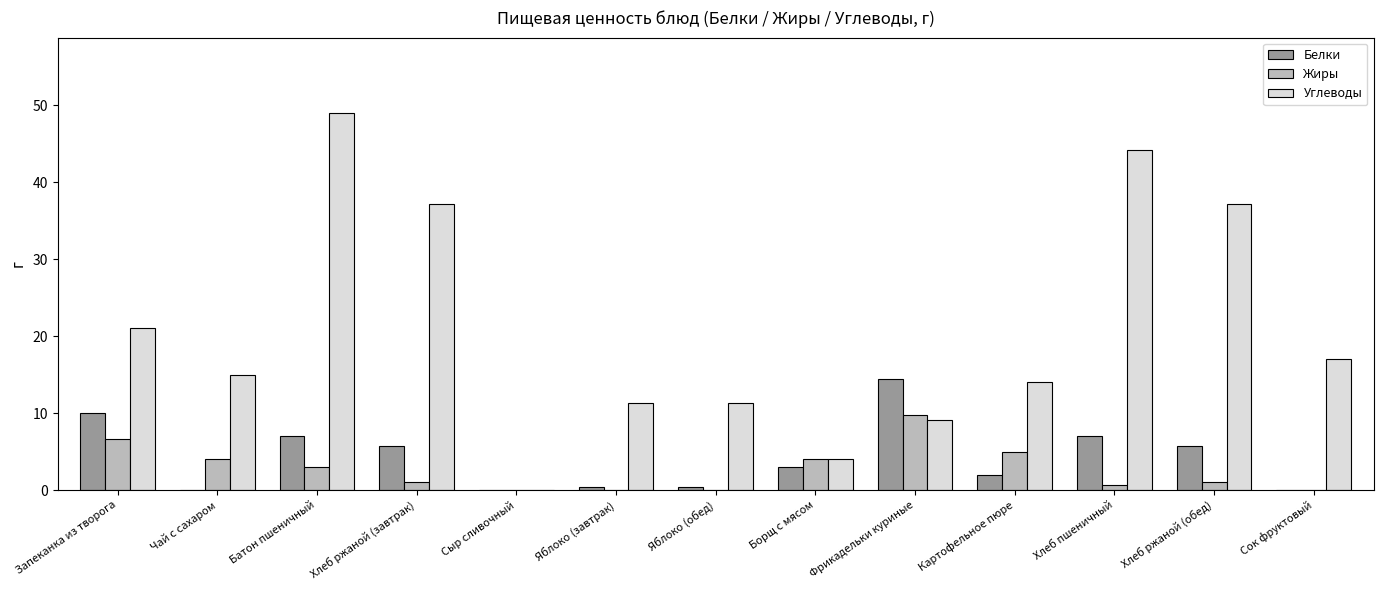

Reading right to left, what are all the values shown in this chart?

Белки: Сок фруктовый=0.0	Хлеб ржаной (обед)=5.7	Хлеб пшеничный=7.0	Картофельное пюре=2.0	Фрикадельки куриные=14.5	Борщ с мясом=3.0	Яблоко (обед)=0.4	Яблоко (завтрак)=0.4	Сыр сливочный=0.0	Хлеб ржаной (завтрак)=5.7	Батон пшеничный=7.0	Чай с сахаром=0.0	Запеканка из творога=10.0
Жиры: Сок фруктовый=0.0	Хлеб ржаной (обед)=1.1	Хлеб пшеничный=0.7	Картофельное пюре=5.0	Фрикадельки куриные=9.8	Борщ с мясом=4.0	Яблоко (обед)=0.0	Яблоко (завтрак)=0.0	Сыр сливочный=0.0	Хлеб ржаной (завтрак)=1.1	Батон пшеничный=3.0	Чай с сахаром=4.0	Запеканка из творога=6.7
Углеводы: Сок фруктовый=17.0	Хлеб ржаной (обед)=37.2	Хлеб пшеничный=44.2	Картофельное пюре=14.0	Фрикадельки куриные=9.1	Борщ с мясом=4.0	Яблоко (обед)=11.3	Яблоко (завтрак)=11.3	Сыр сливочный=0.0	Хлеб ржаной (завтрак)=37.2	Батон пшеничный=49.0	Чай с сахаром=15.0	Запеканка из творога=21.1